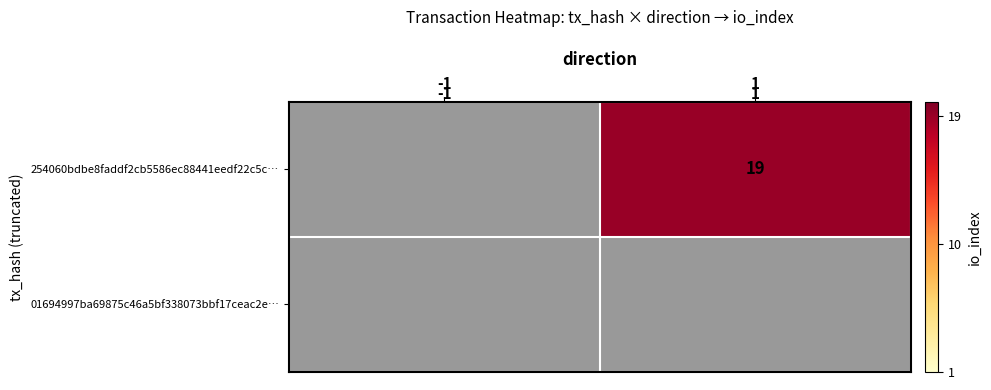

The 254060bdbe8faddf2cb5586ec88441eedf22c5c… series shows 4.5 at 1. True or false?

False